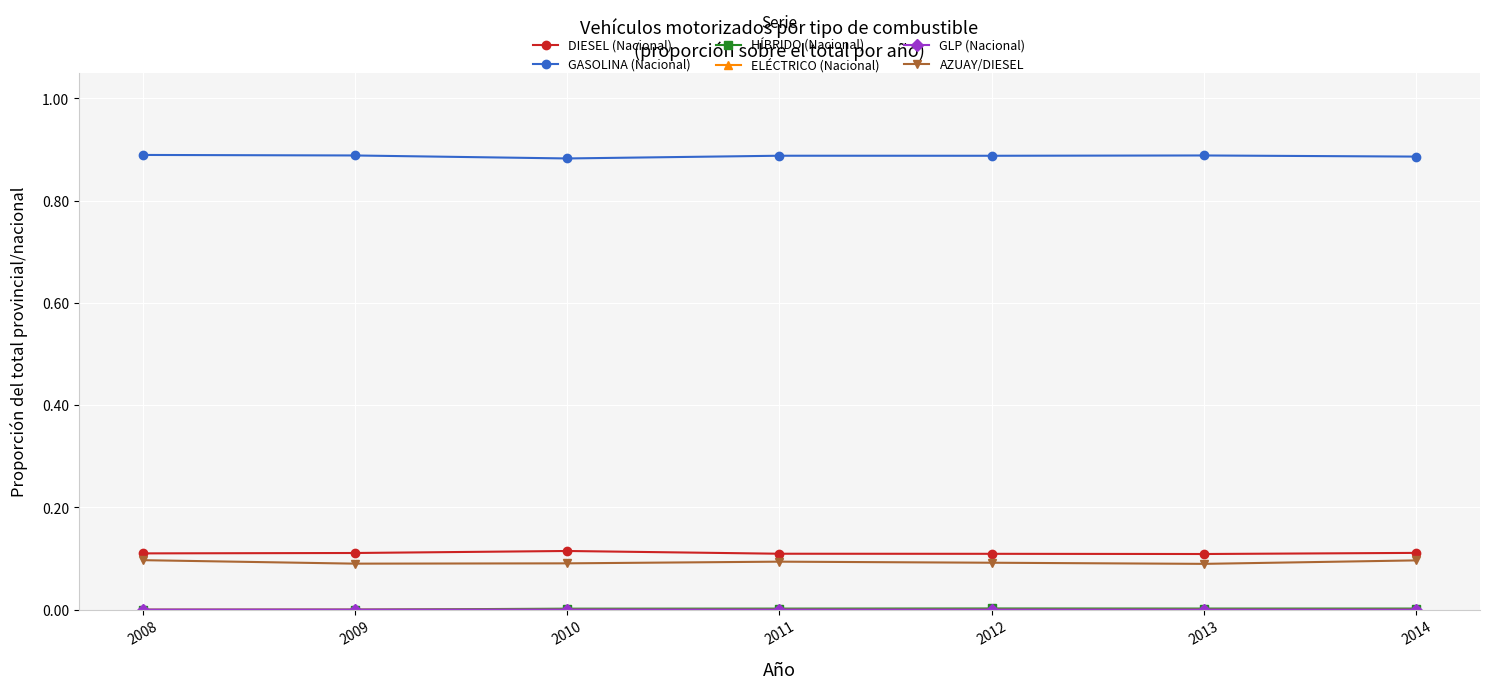

Which series has the largest total across all categories?

GASOLINA (Nacional)